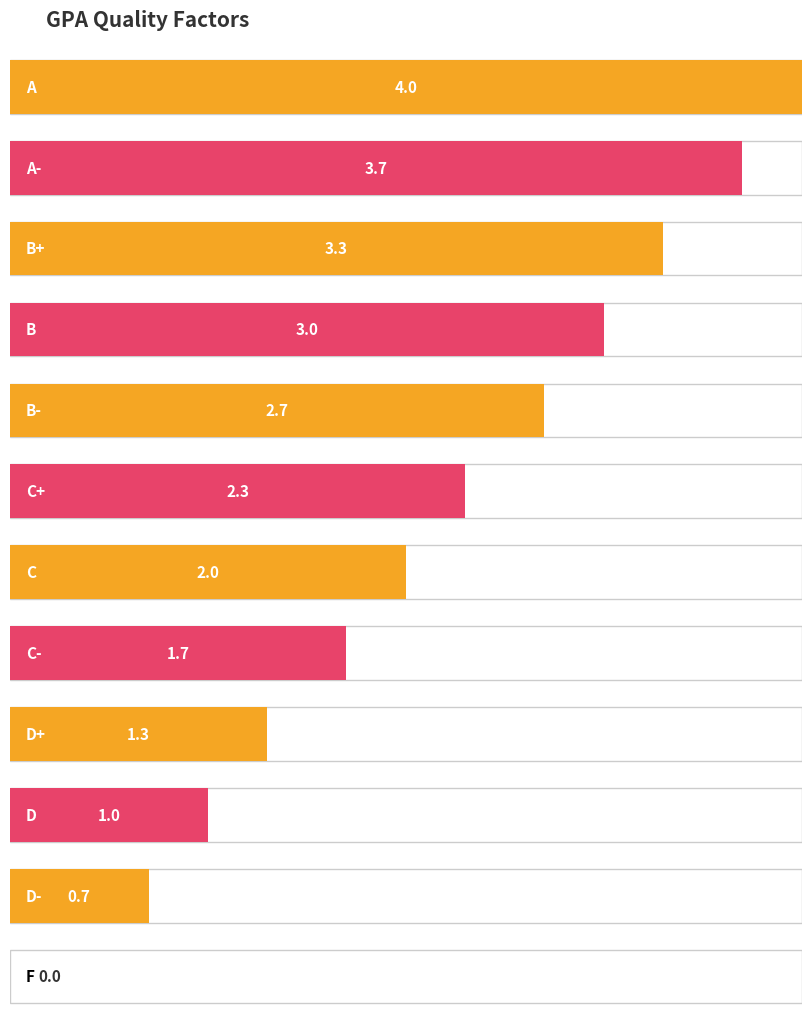

What is the value of the 1st bar from the left?

4.0